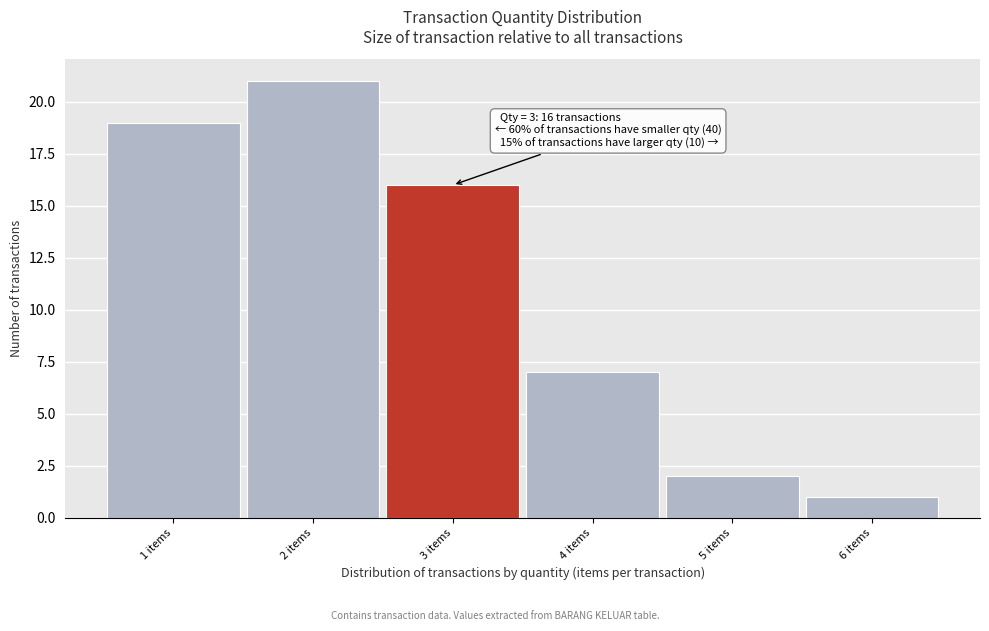

Which range on the x-axis has the tallest bar?

1.5 to 2.5